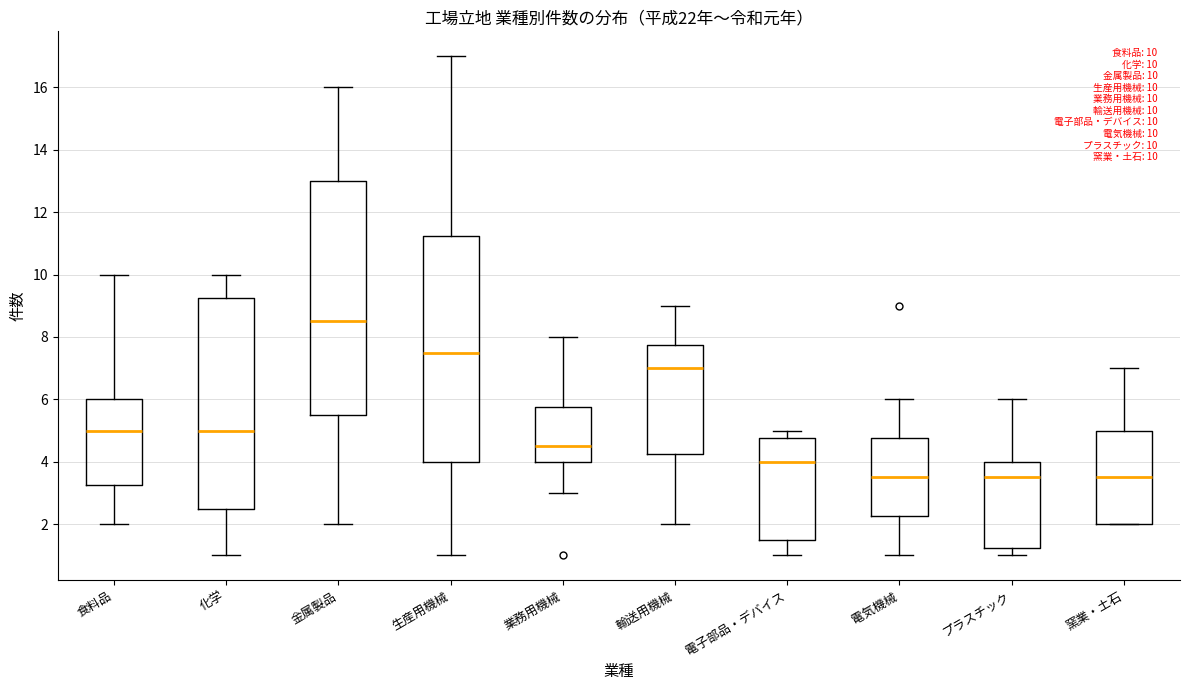

Which box has the highest median line?

金属製品